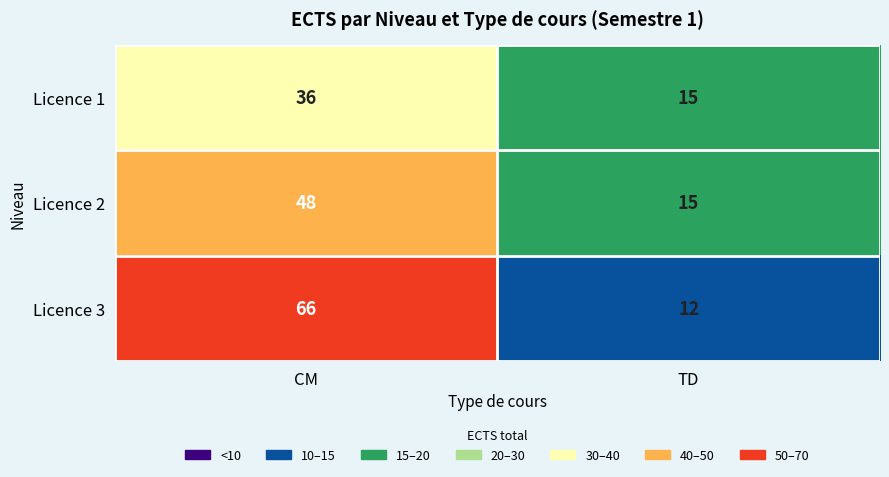

Reading right to left, list all the values displayed in this chart.

Licence 1: TD=15	CM=36
Licence 2: TD=15	CM=48
Licence 3: TD=12	CM=66